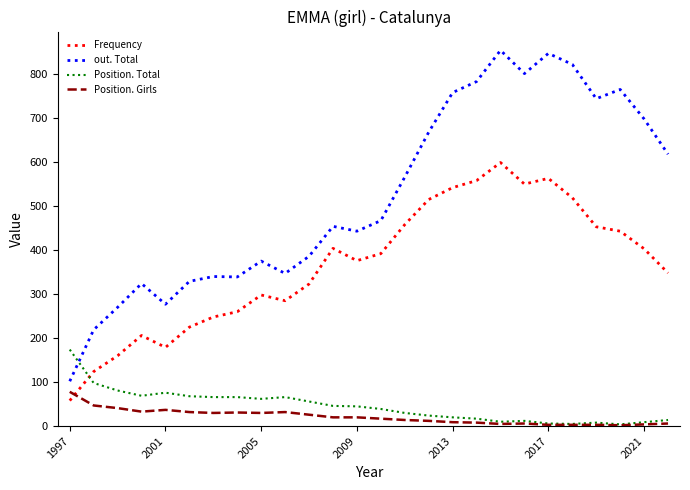

Which series has the largest range (max minus min)?

out. Total